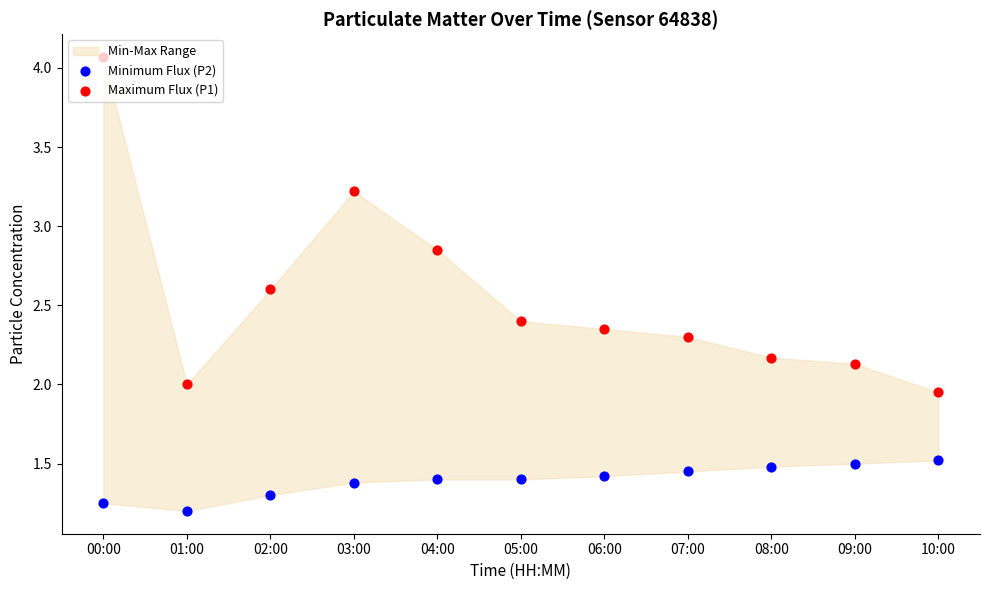

Which series reaches the minimum Y coordinate?

Minimum Flux (P2)